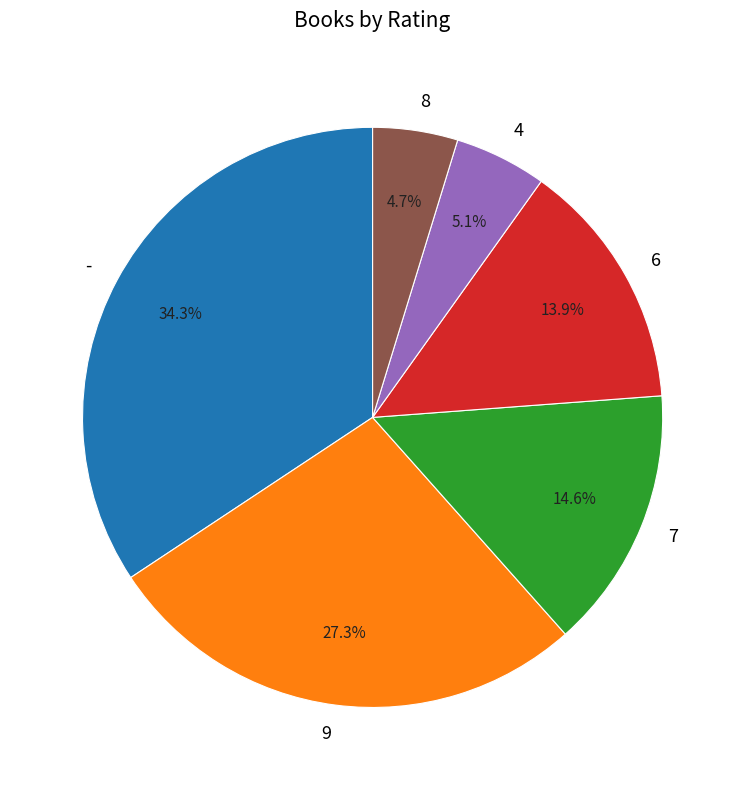

Which category has the biggest portion of the pie?

-